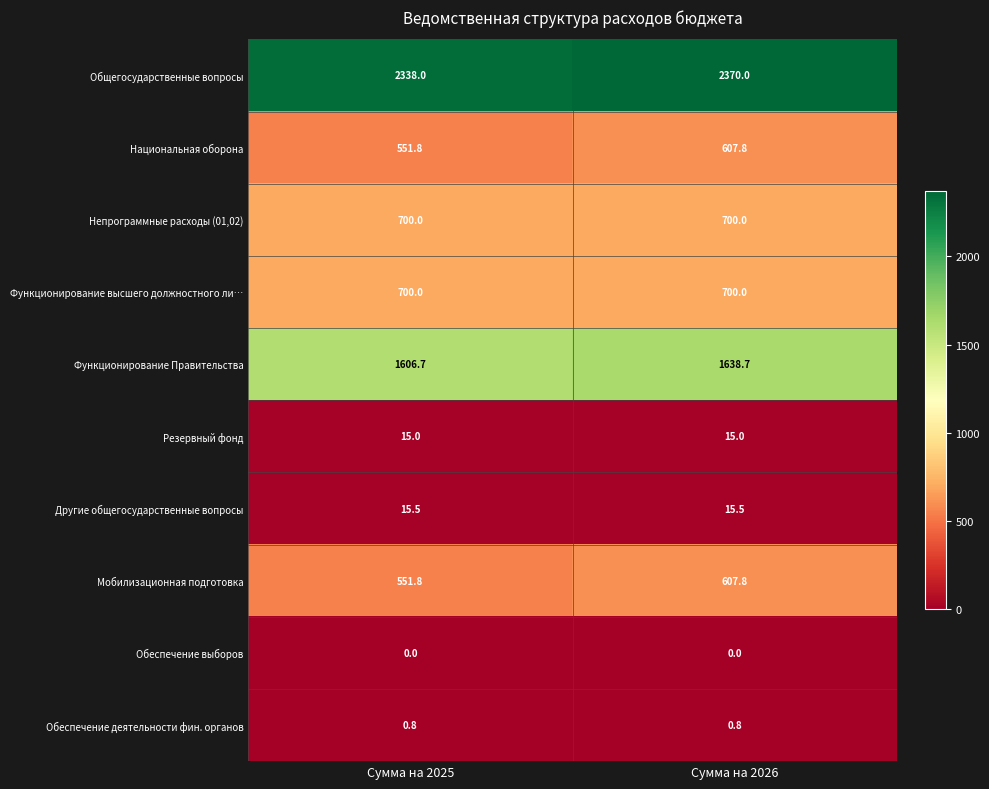

How many data points does each series have?

2